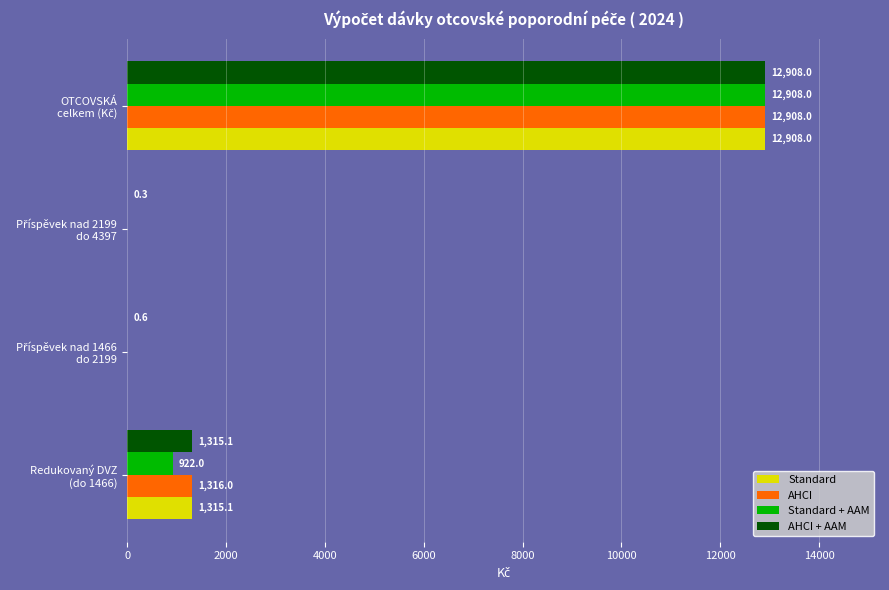

What is the maximum value shown in the chart?

12908.0